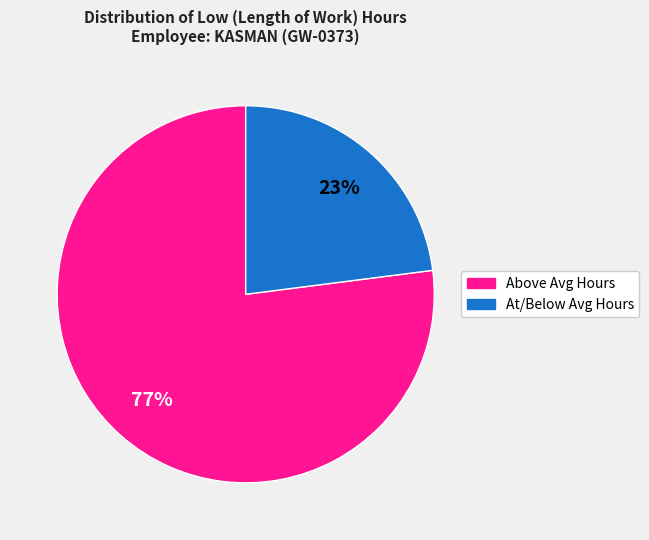

To the nearest percent, what is the average slice percentage?

50%